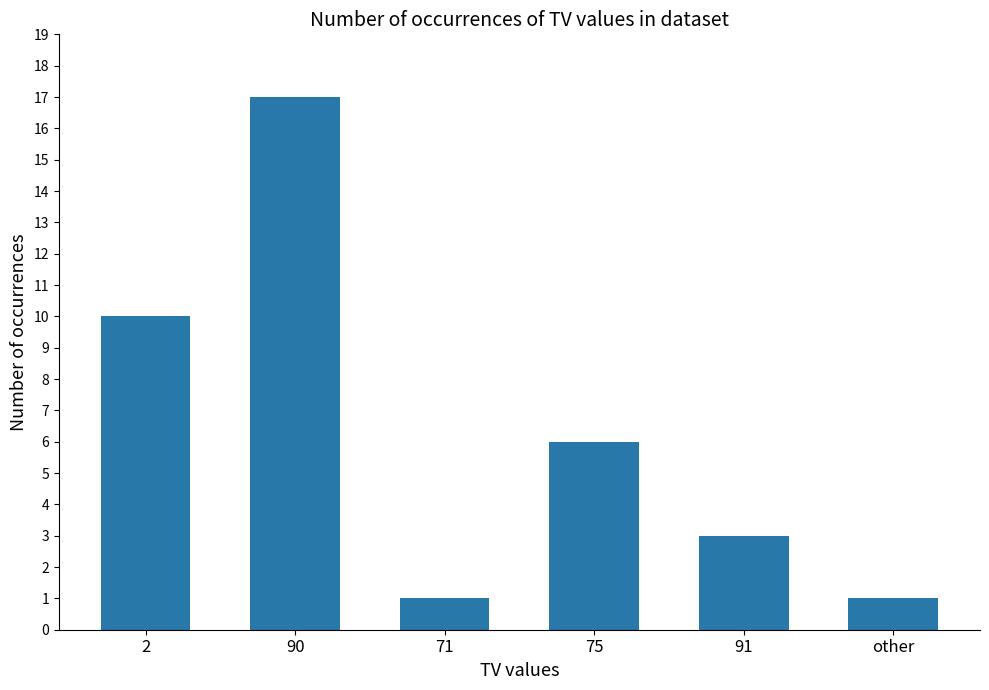

What is the value of the 3rd bar from the left?

1